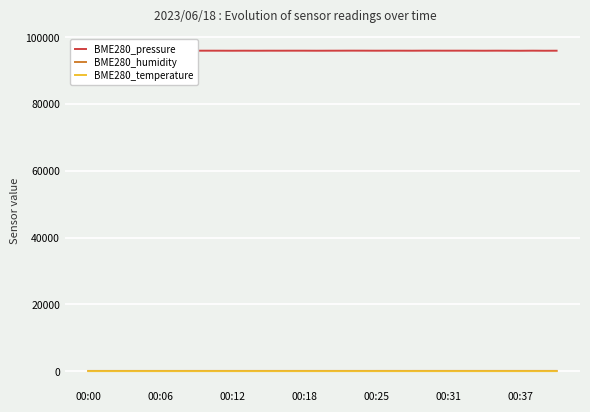

What are all the series names shown in the legend?

BME280_pressure, BME280_humidity, BME280_temperature